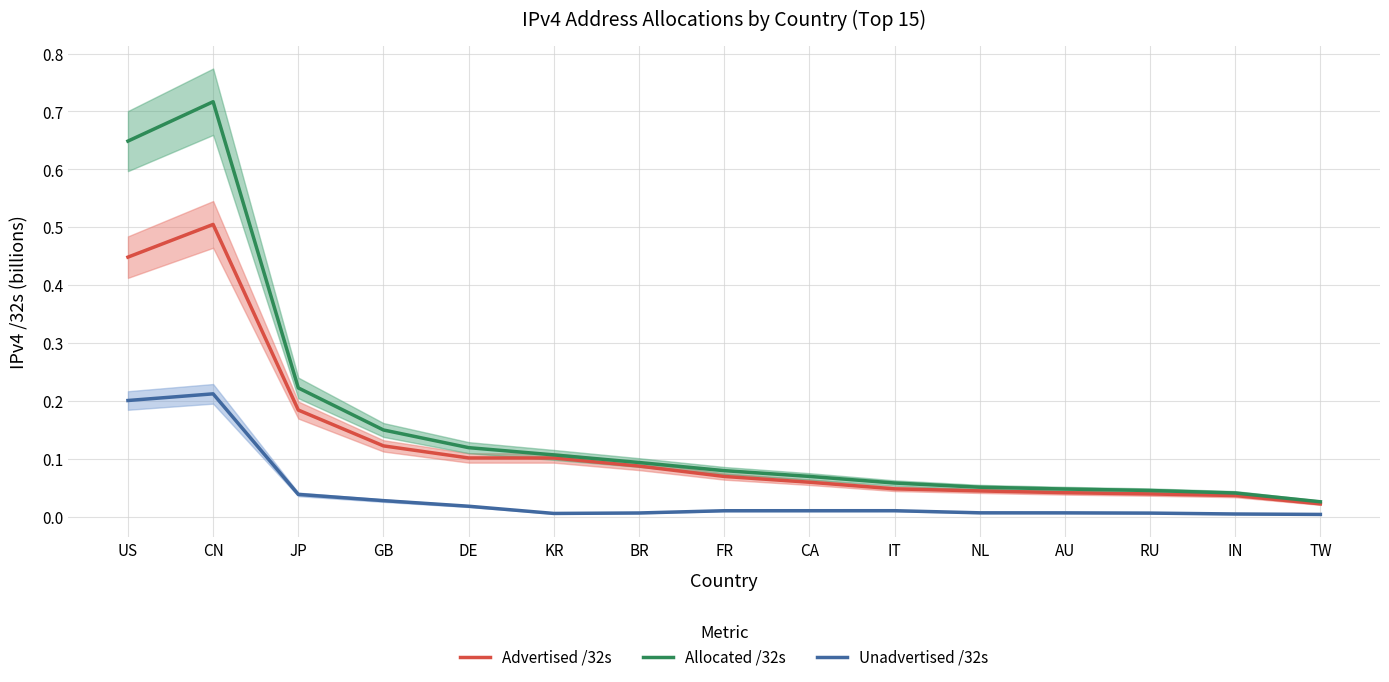

The Allocated /32s series shows 0.1 at RU. True or false?

False